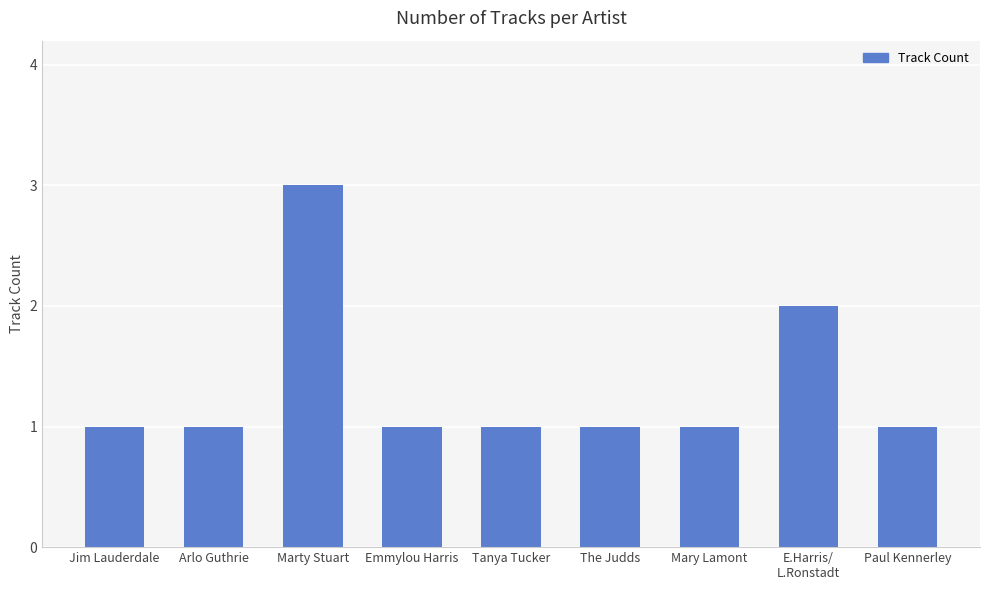

Does the chart contain any negative values?

No